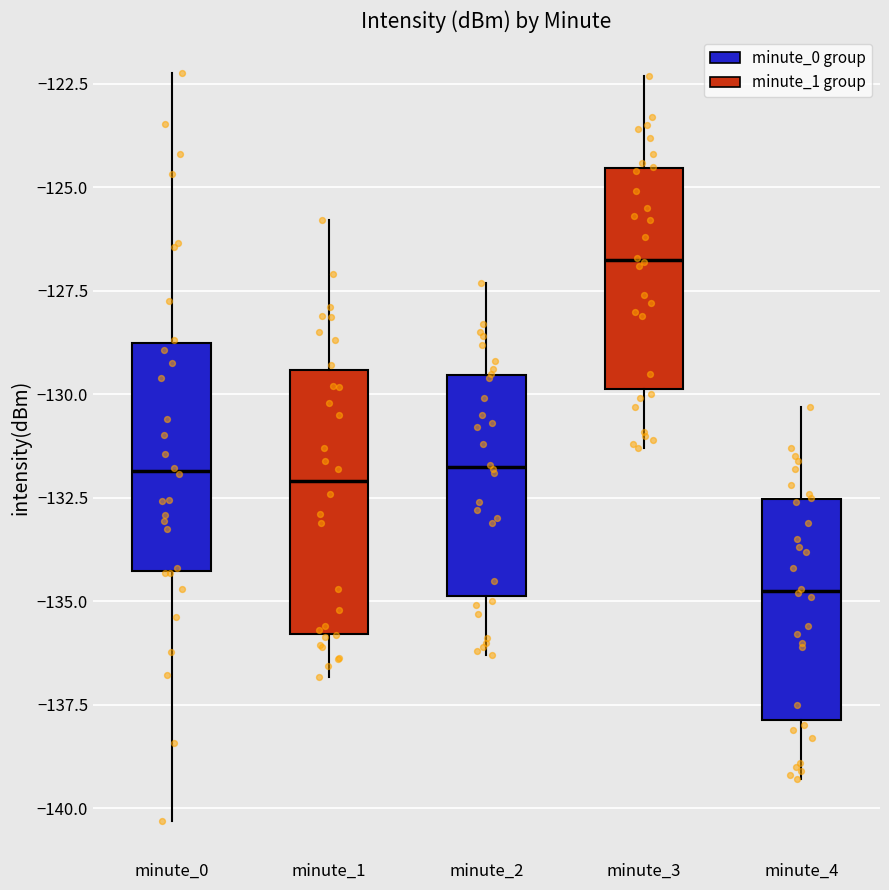

Where does the lower whisker of the box for minute_4 end on the y-axis? The values are not printed on the chart, so give them approximately, as read against the axis.

-139.5